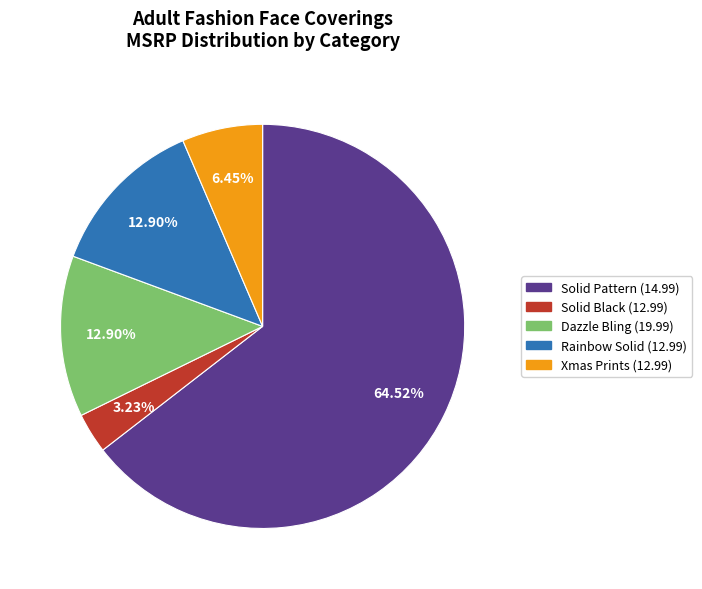

To the nearest percent, what is the combined percentage of Dazzle Bling (19.99) and Xmas Prints (12.99)?

19%